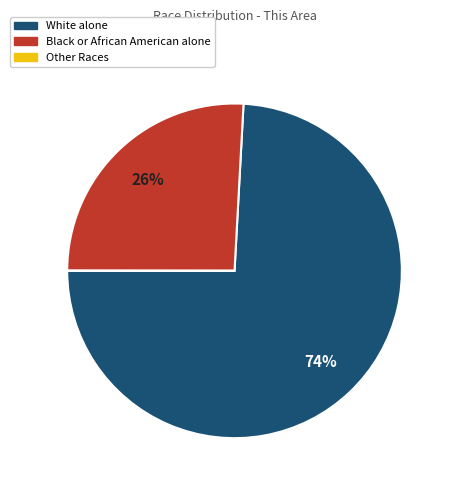

To the nearest percent, what is the difference between the largest and smallest slice percentages?

74%